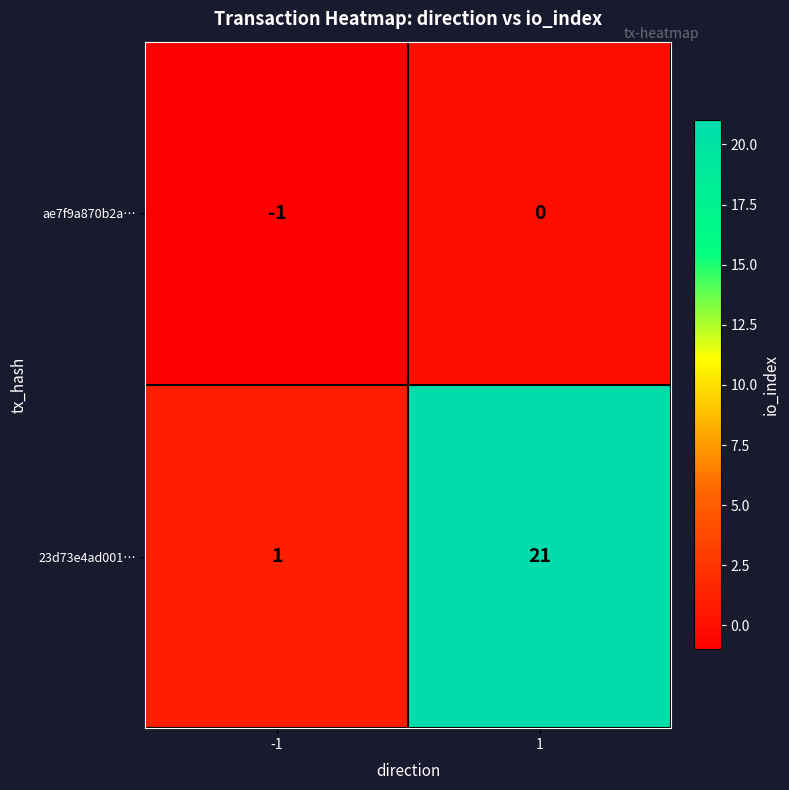

What is the minimum value shown in the chart?

-1